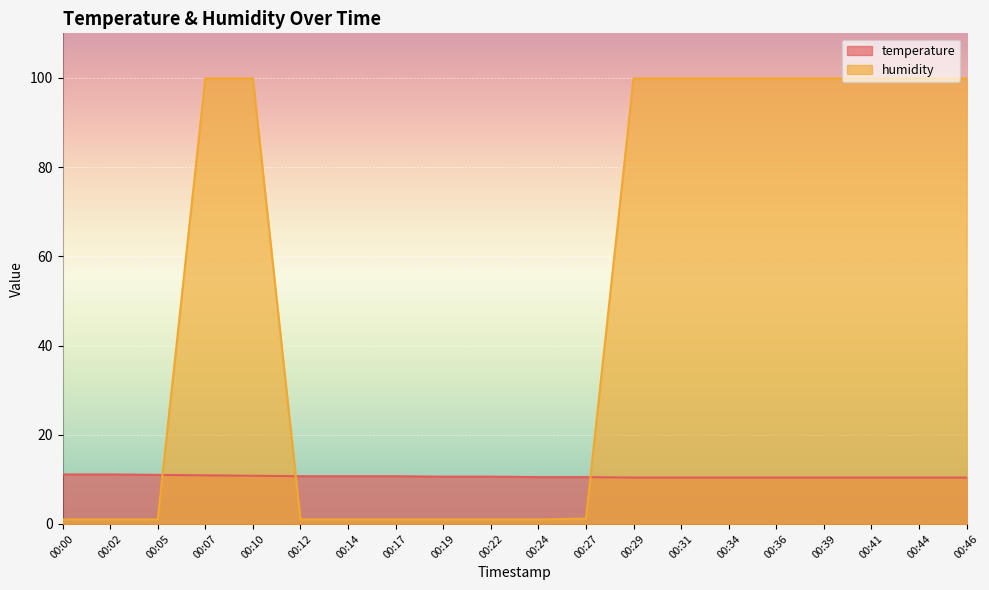

What is the approximate value of temperature at 00:31?

10.4